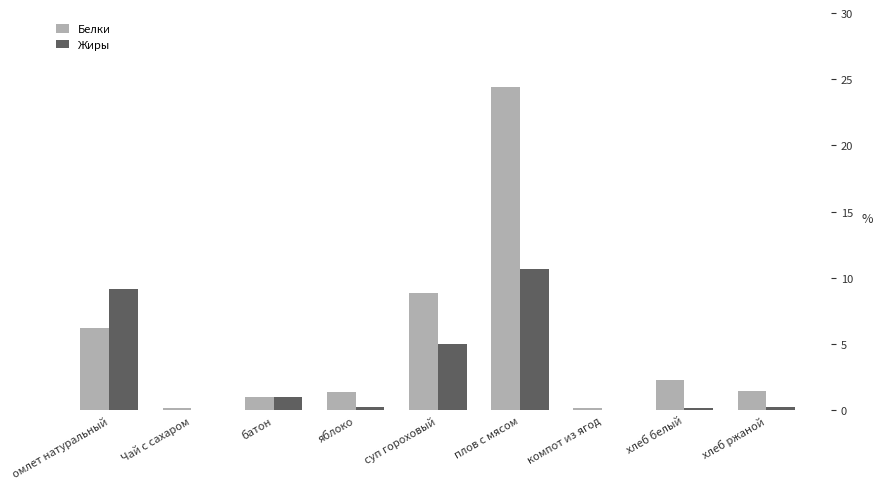

What is the sum of all Жиры values?

26.7